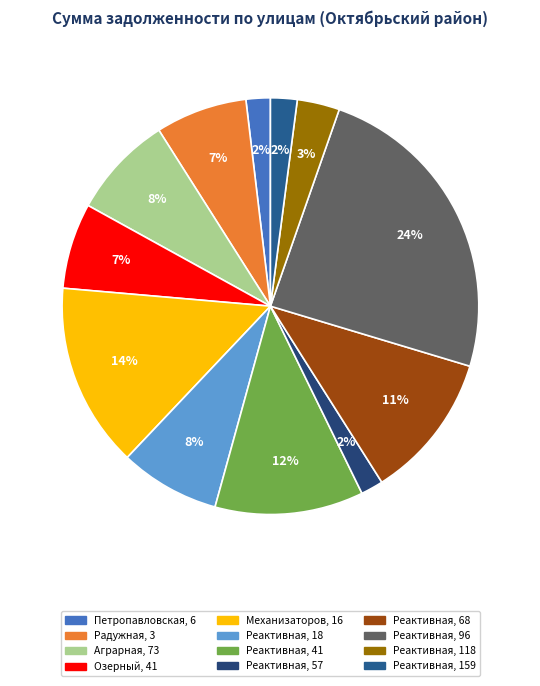

To the nearest percent, what is the combined percentage of Радужная, 3 and Реактивная, 68?

18%